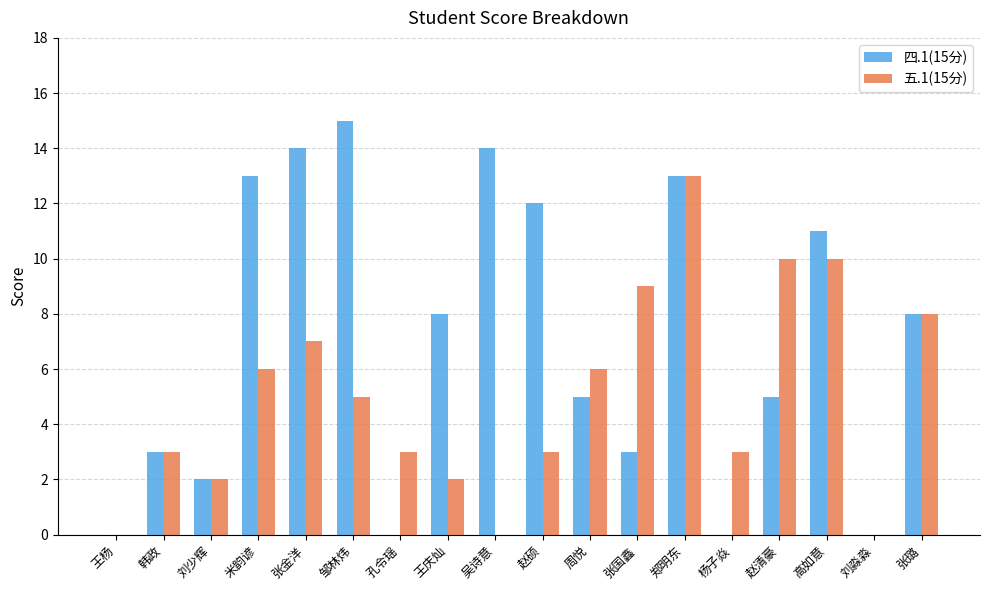

Reading left to right, transcribe all the data shown in this chart.

四.1(15分): 王杨=0	韩政=3	刘少辉=2	米韵谚=13	张金洋=14	邹林炜=15	孔令瑶=0	王庆灿=8	吴诗意=14	赵硕=12	周悦=5	张国鑫=3	郑明东=13	杨子焱=0	赵清豪=5	高如意=11	刘淼淼=0	张璐=8
五.1(15分): 王杨=0	韩政=3	刘少辉=2	米韵谚=6	张金洋=7	邹林炜=5	孔令瑶=3	王庆灿=2	吴诗意=0	赵硕=3	周悦=6	张国鑫=9	郑明东=13	杨子焱=3	赵清豪=10	高如意=10	刘淼淼=0	张璐=8